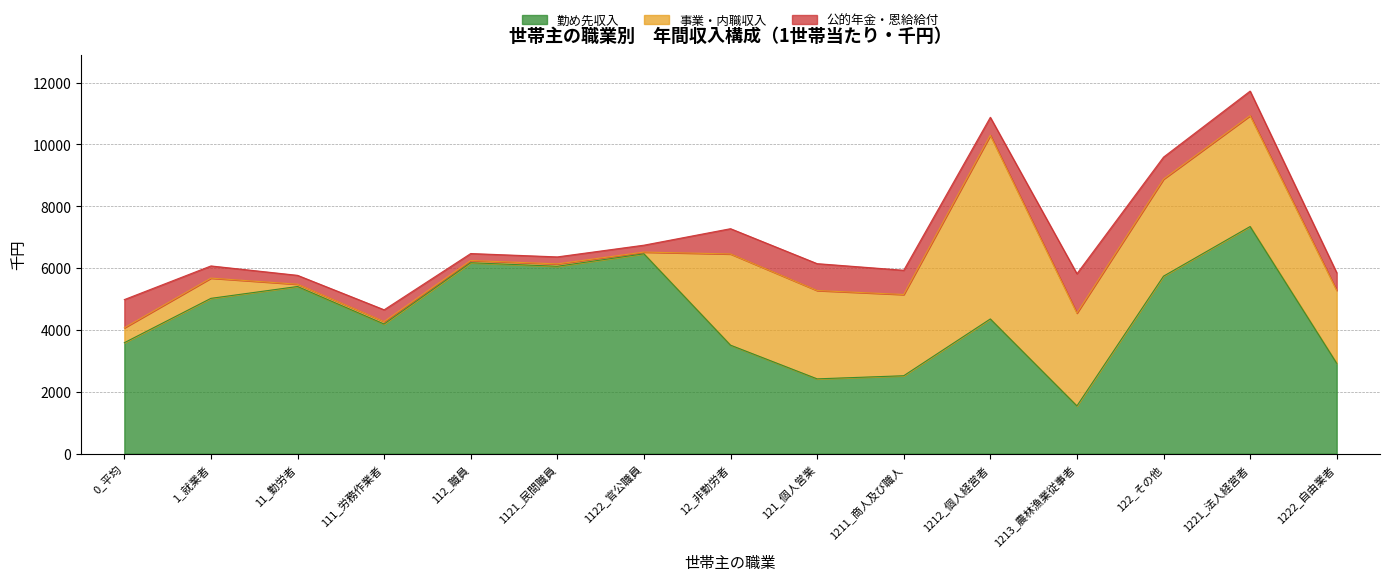

What is the minimum value shown in the chart?

57